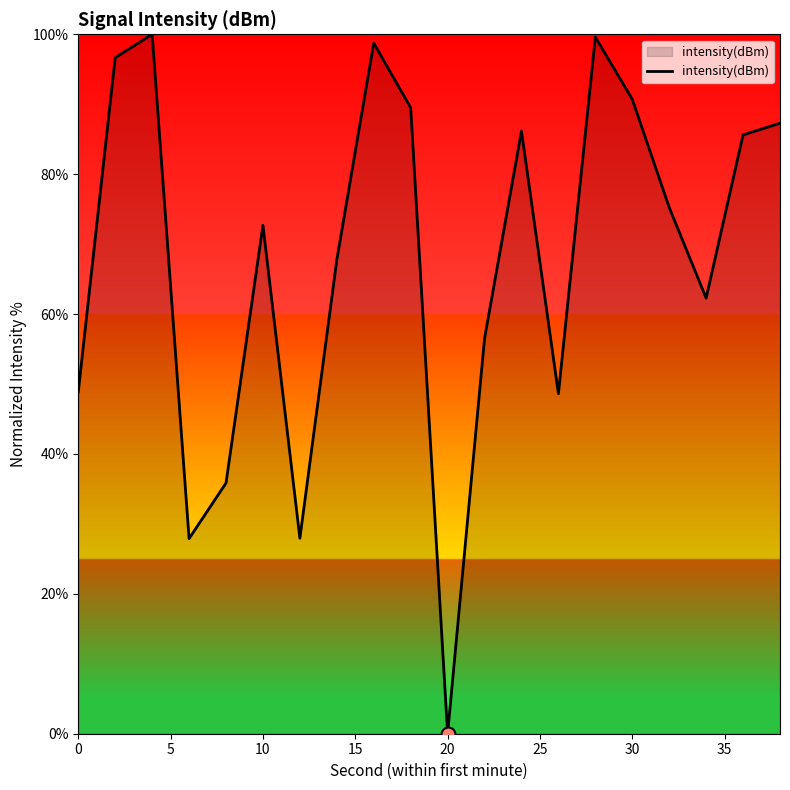

What is the maximum value shown in the chart?

100.0